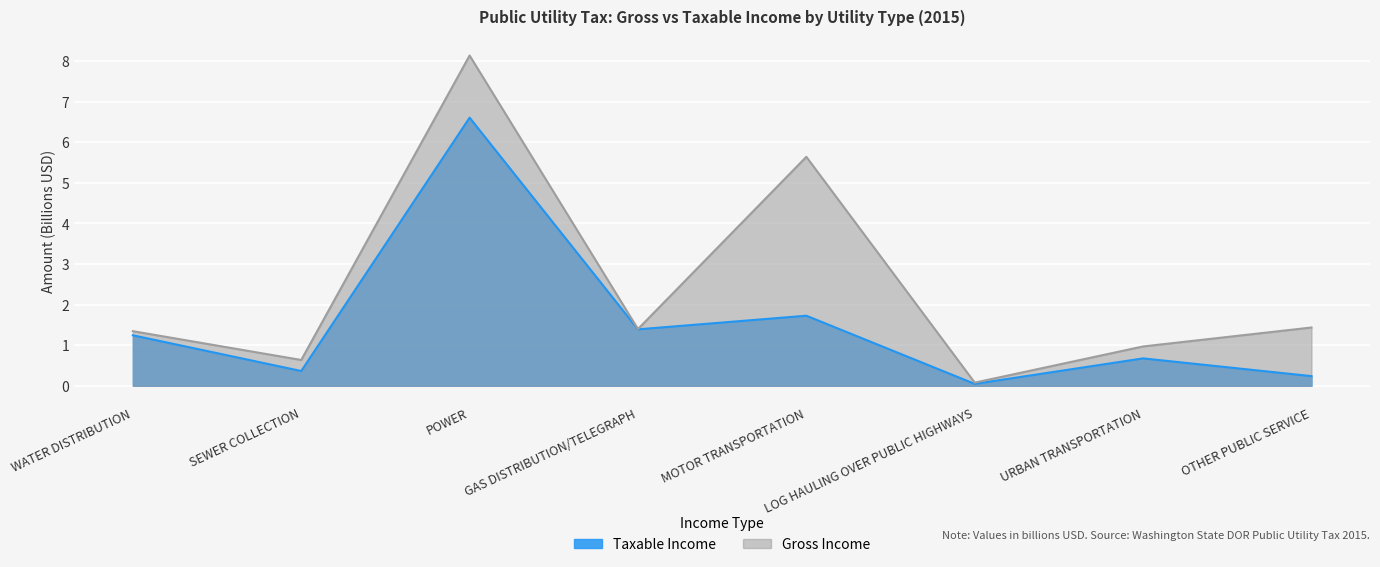

How many values in the Taxable Income series are below 1?

4